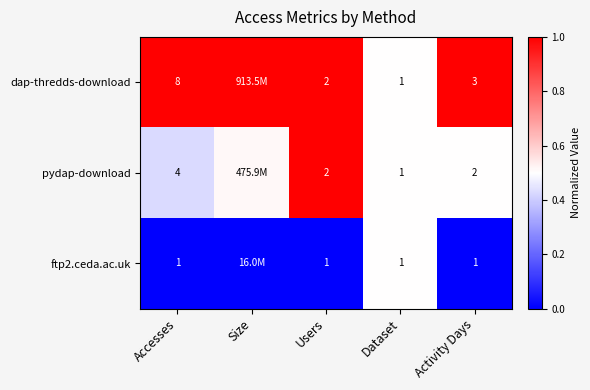

Which series changed the most between Users and Activity Days?

dap-thredds-download